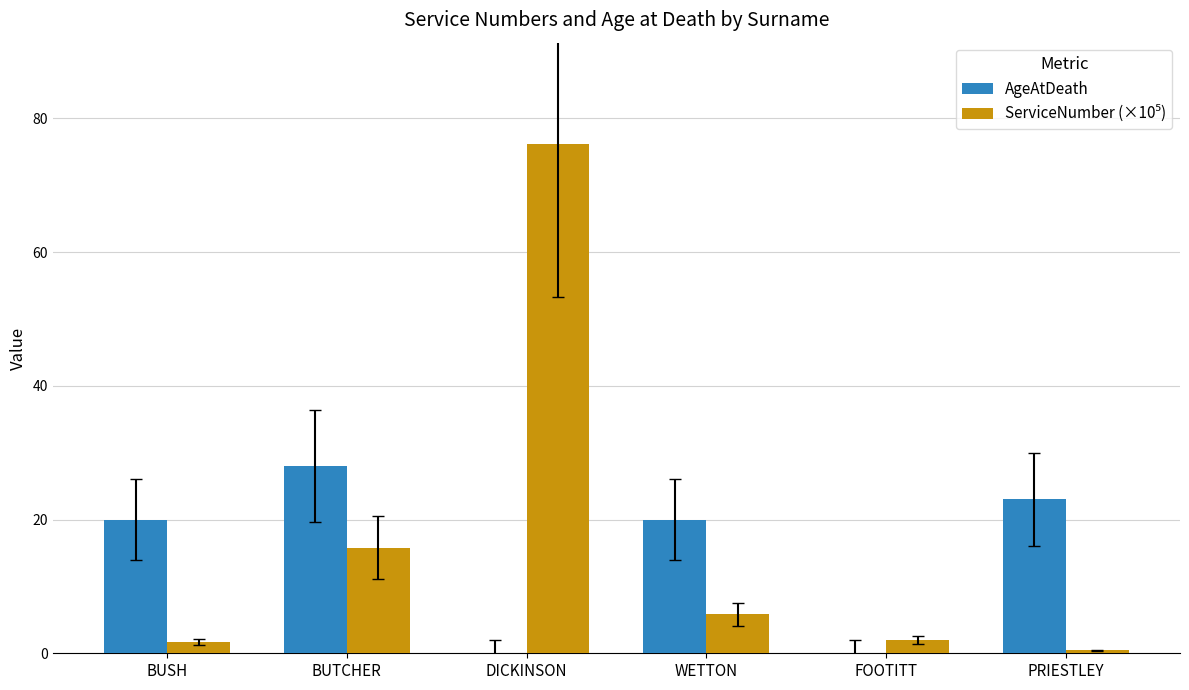

How many distinct data groups are displayed?

2